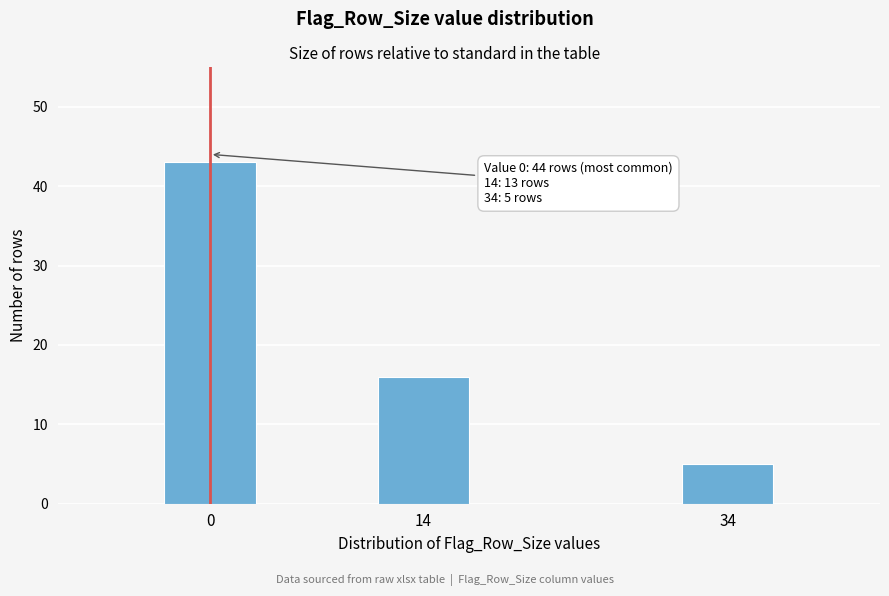

Reading right to left, what are all the values shown in this chart?

34=5	14=16	0=43